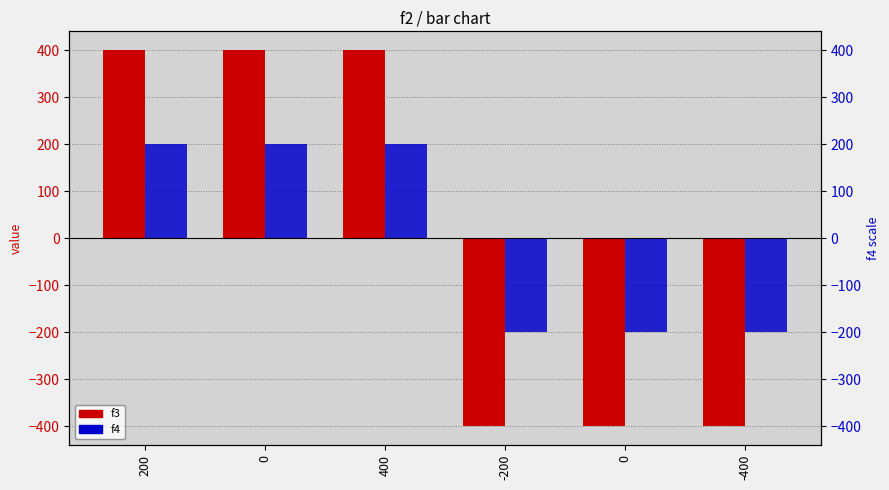

Count the number of categories in the chart.

6